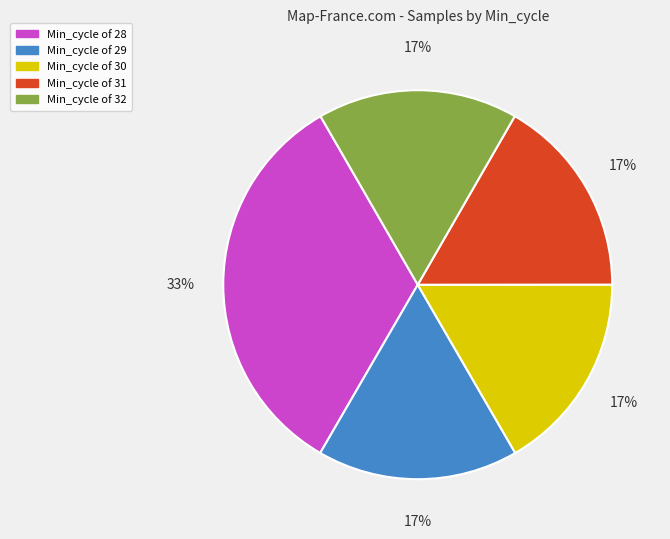

How many segments does this pie chart have?

5